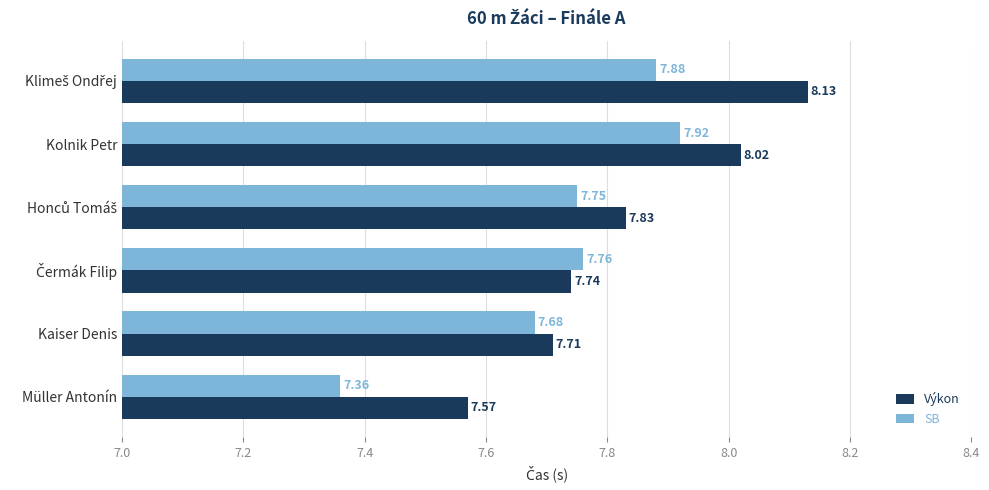

Which series changed the most between Müller Antonín and Kaiser Denis?

SB